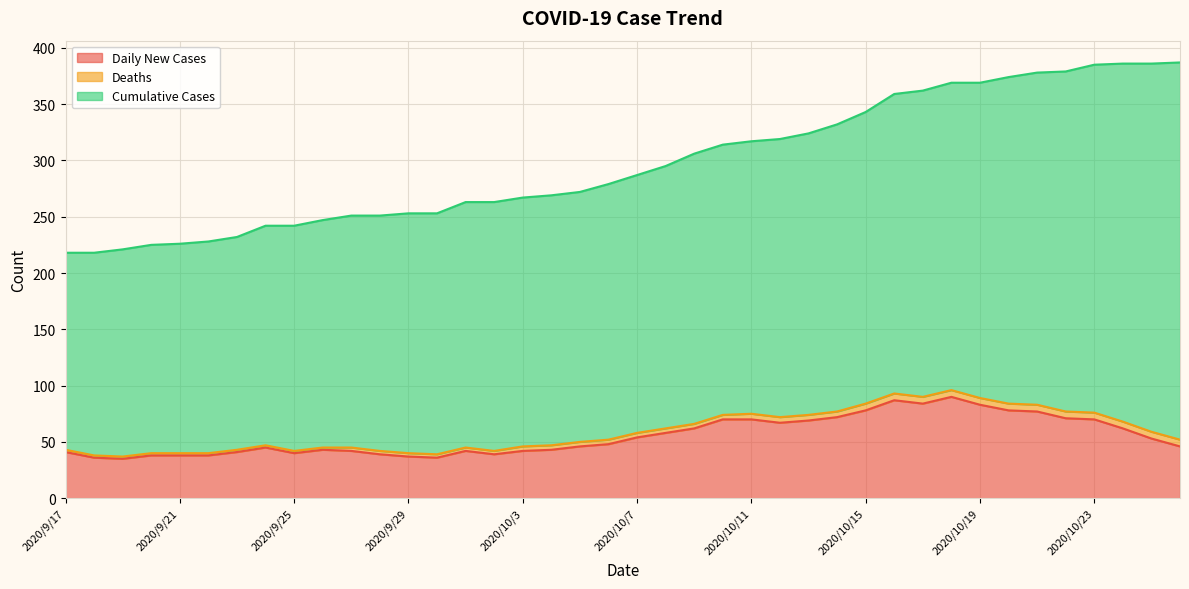

The Deaths series shows 2 at 2020/9/20. True or false?

True